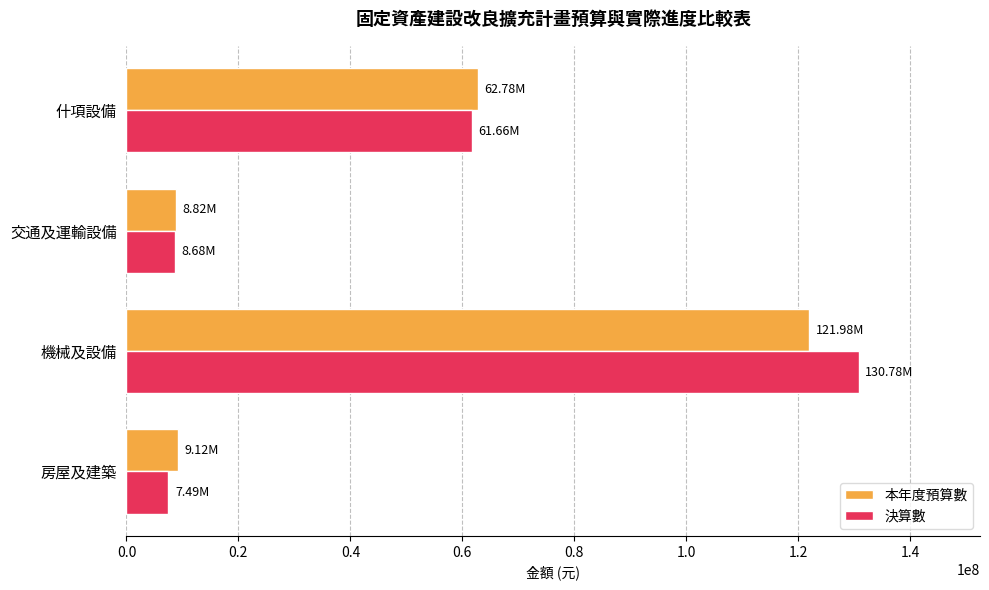

Which label corresponds to the largest value in the chart?

機械及設備